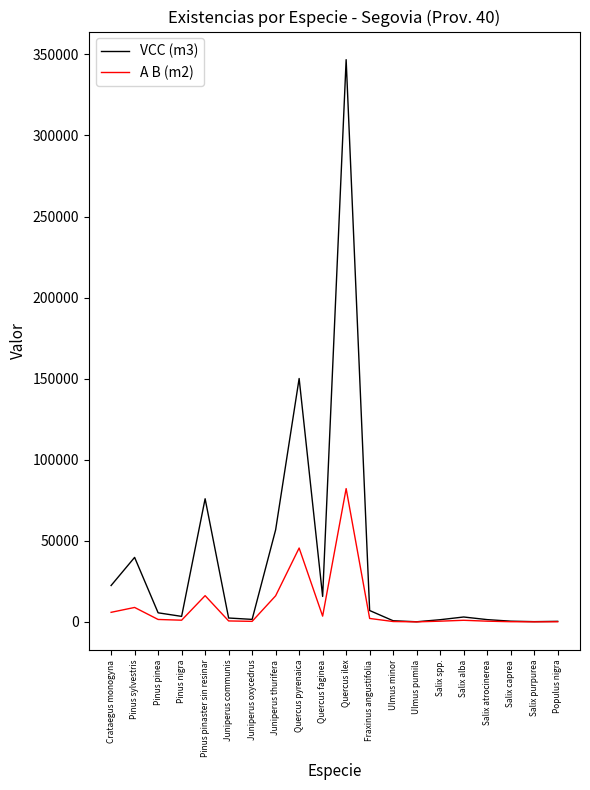

What is the greatest value displayed?

346716.0